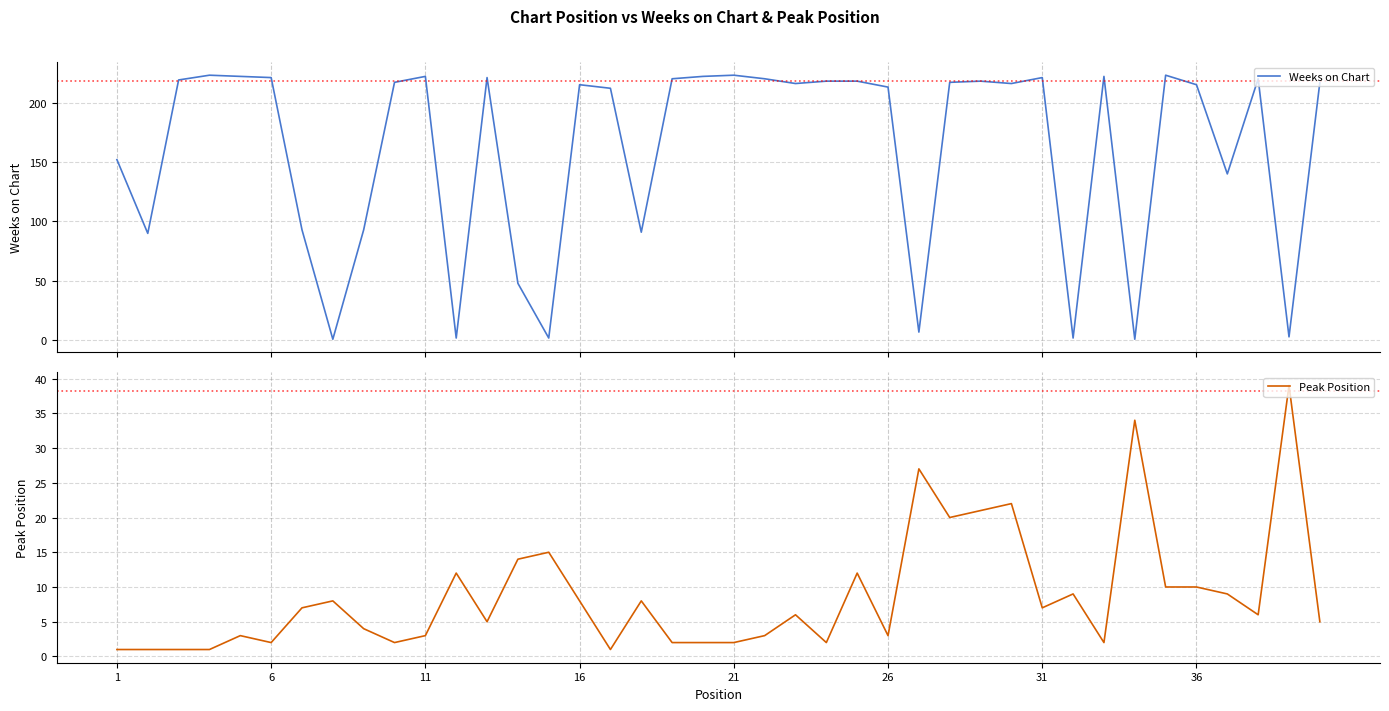

Is this an area chart (filled region under the line)?

No